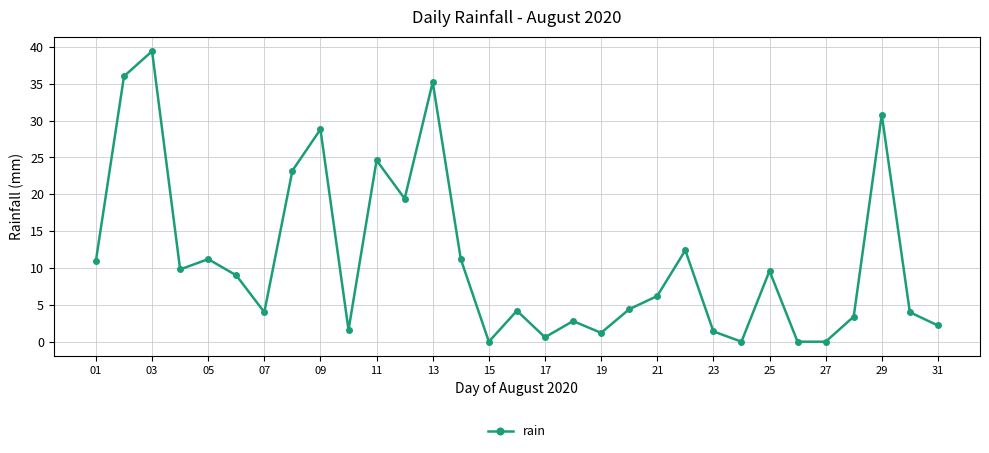

What is the value of the 12th point from the left?

19.4